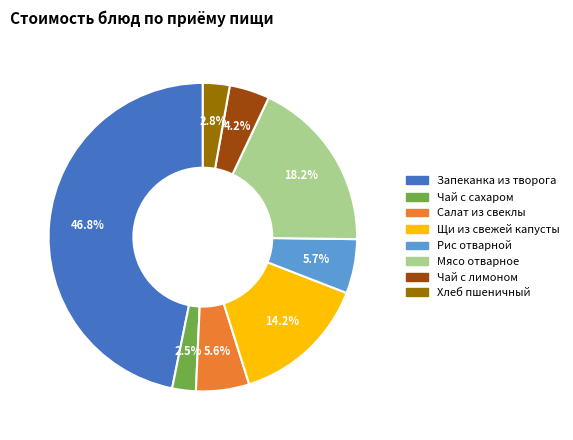

True or false: Запеканка из творога accounts for 59% of the total.

False